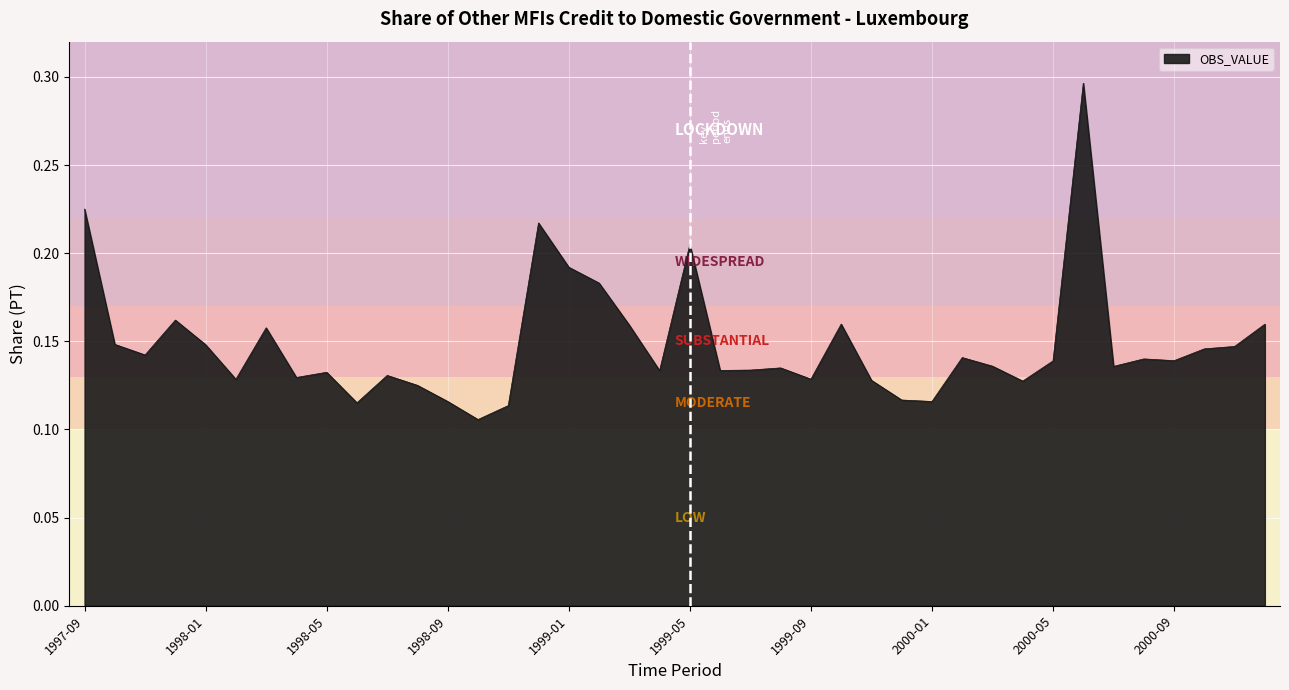

What is the value of the 29th point from the left?

0.1